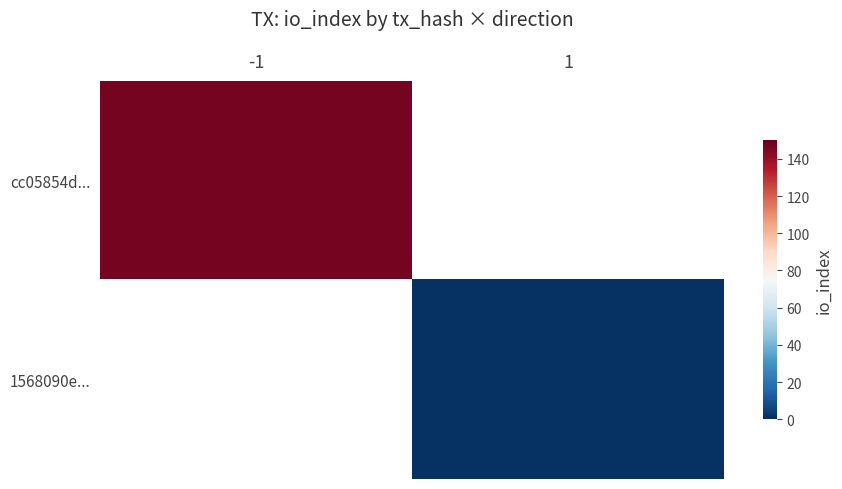

What is the approximate value of cc05854d... at -1?

147.0